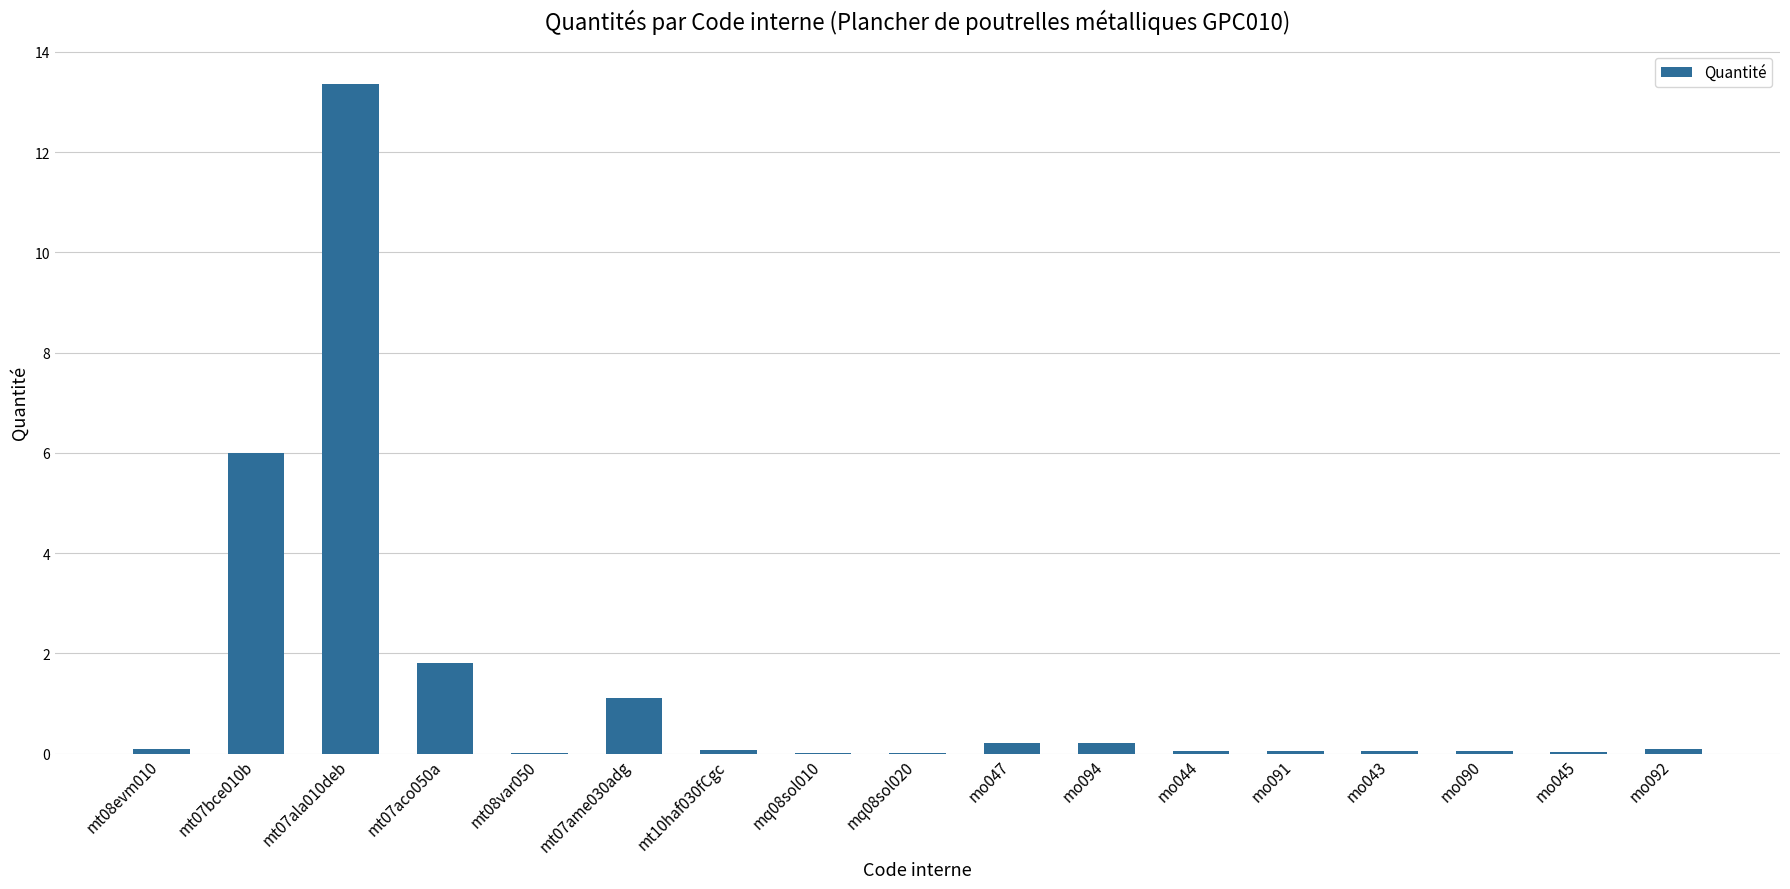

Is it true that the value at mq08sol020 is 0.0?

True